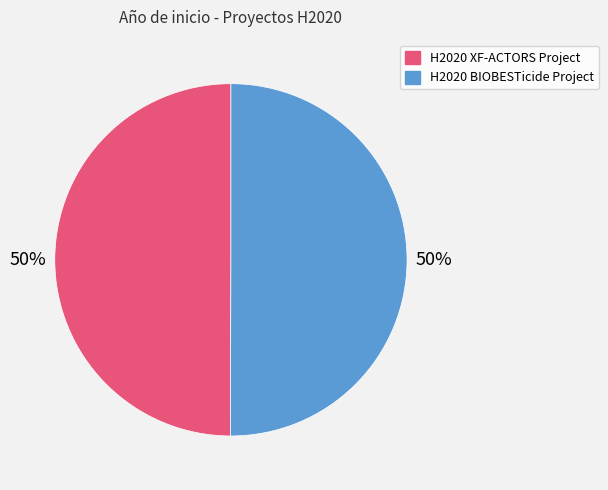

What is the ratio of the value at H2020 BIOBESTicide Project to the value at H2020 XF-ACTORS Project?

1.0